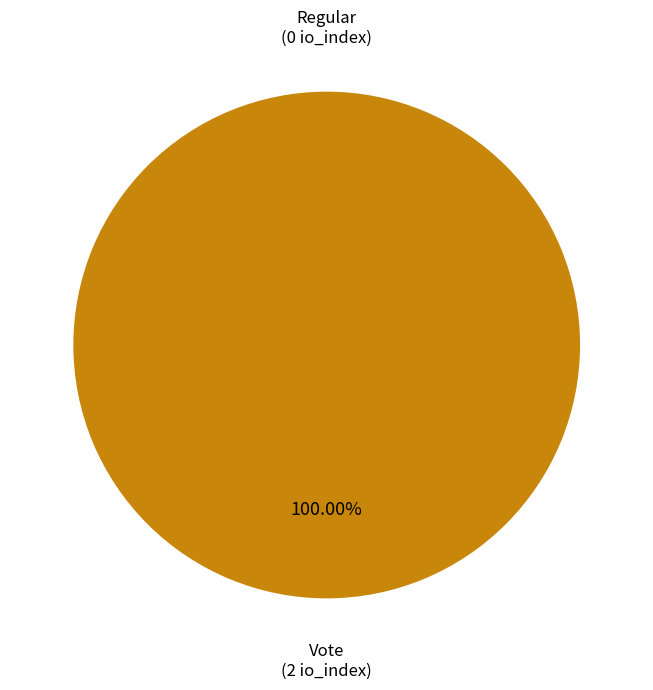

How many segments does this pie chart have?

2